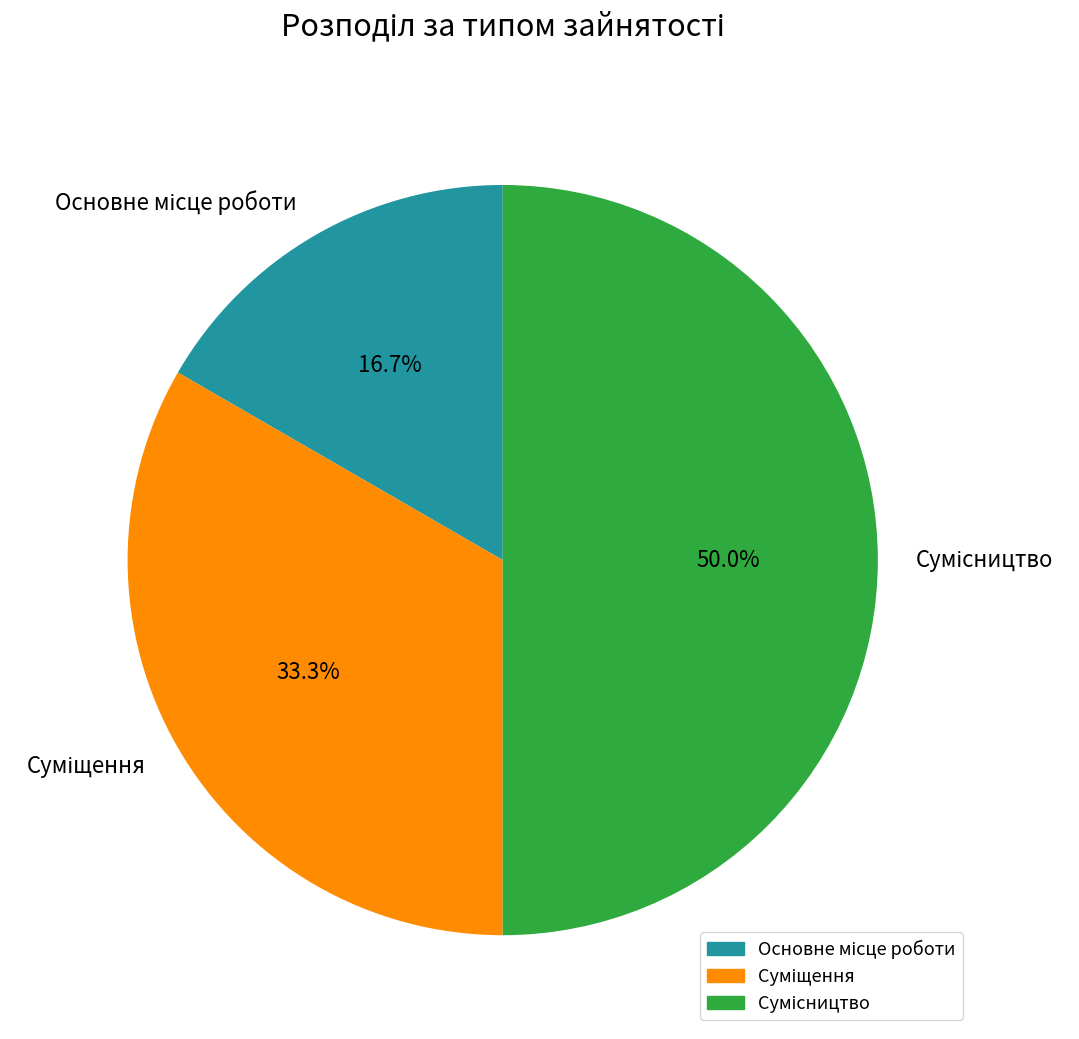

Count the number of slices in the pie.

3